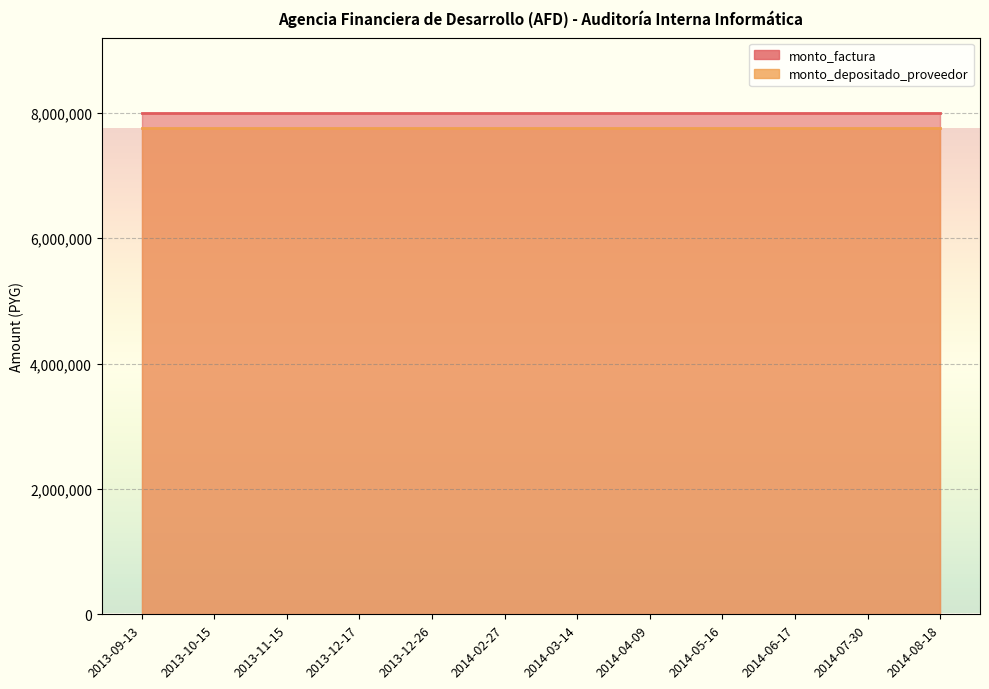

List the labels in order of monto_factura value, smallest first.

2013-09-13, 2013-10-15, 2013-11-15, 2013-12-17, 2013-12-26, 2014-02-27, 2014-03-14, 2014-04-09, 2014-05-16, 2014-06-17, 2014-07-30, 2014-08-18